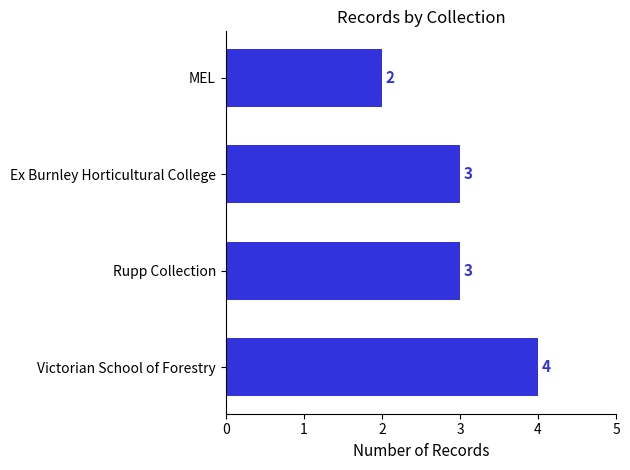

The chart shows a value of 3 at Rupp Collection. True or false?

True